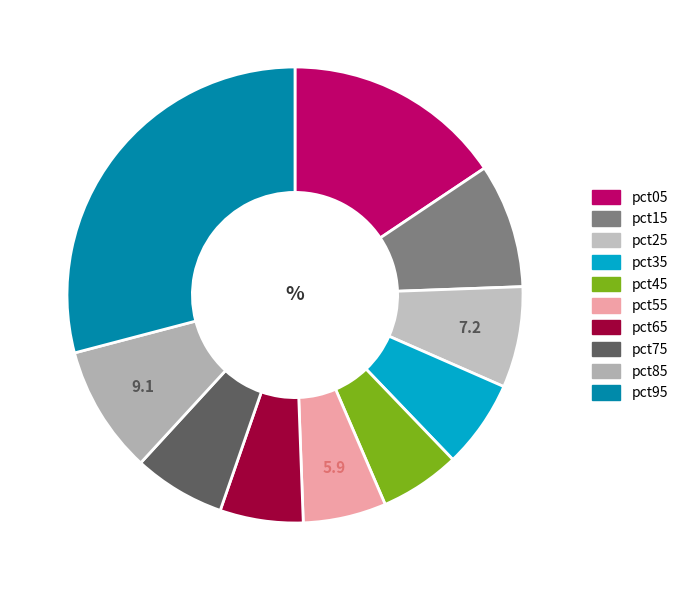

Is there any slice that represents more than half of the pie?

No